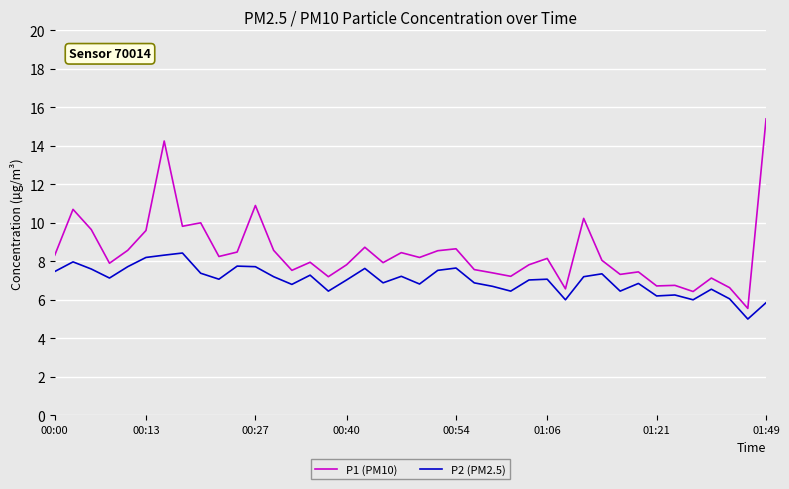

What is the minimum value shown in the chart?

5.0